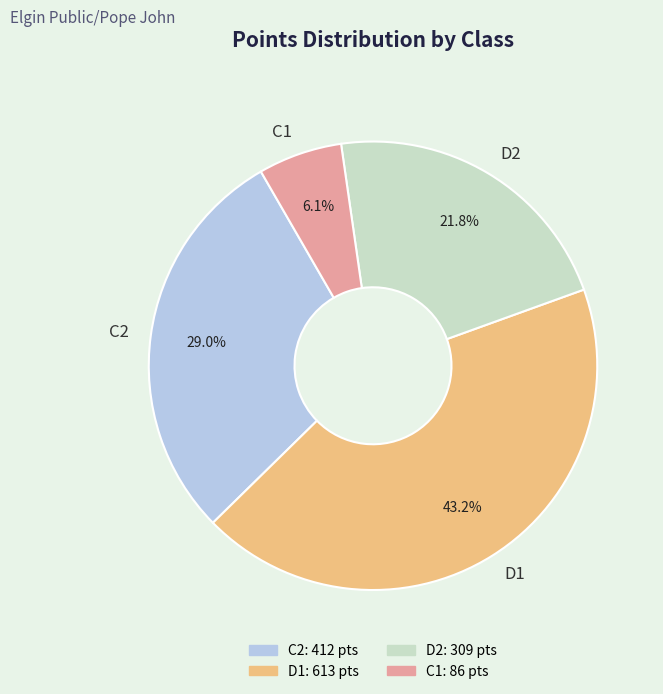

What is the ratio of the value at C2 to the value at D2?

1.3